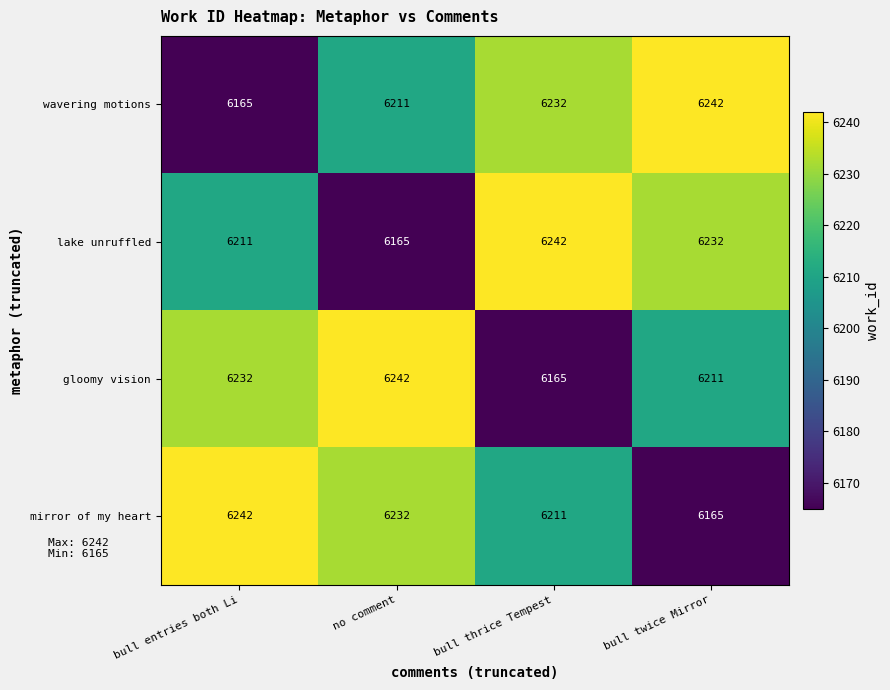

Count the number of categories in the chart.

4